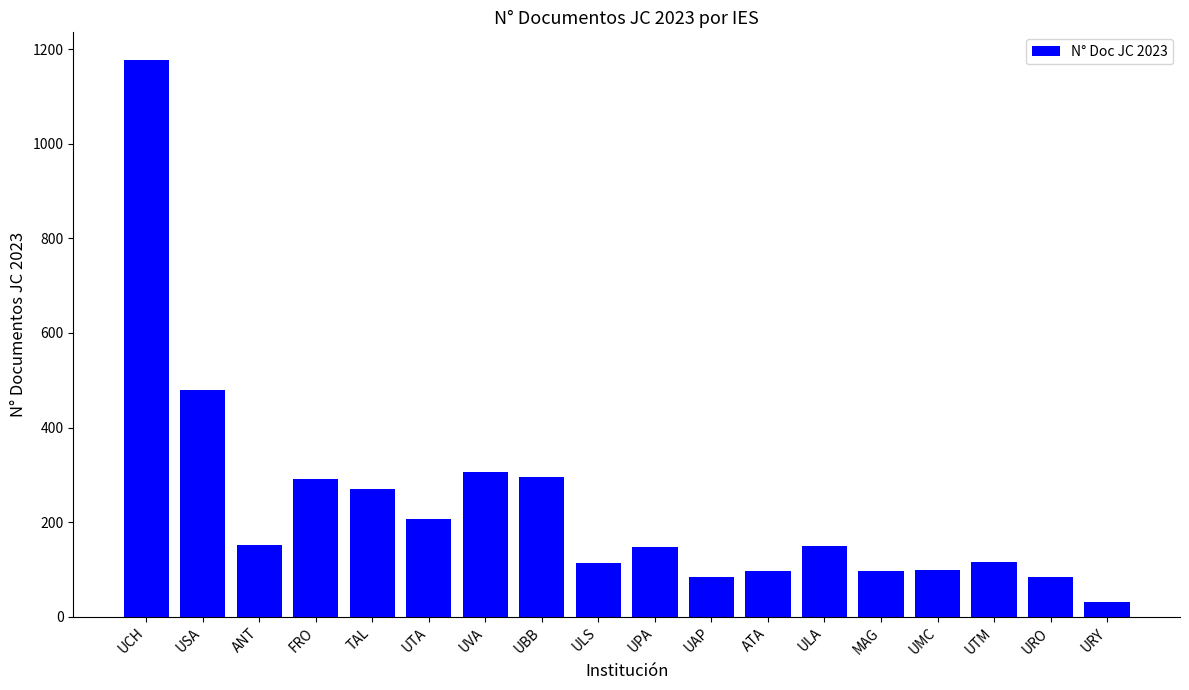

At which label does the data first exceed 149?

UCH